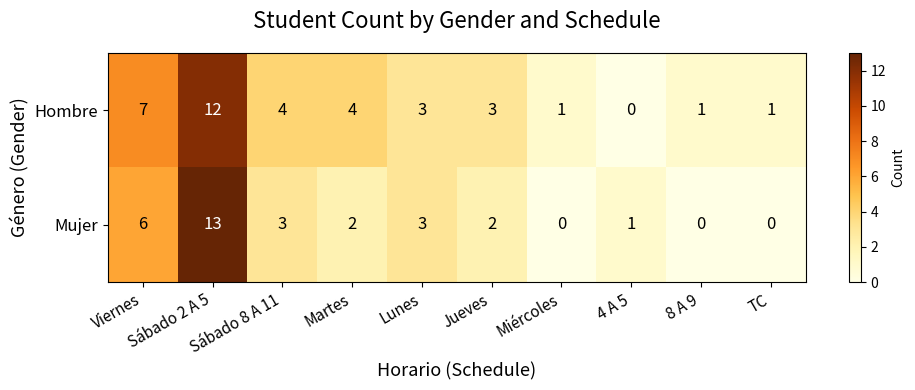

What is the greatest value displayed?

13